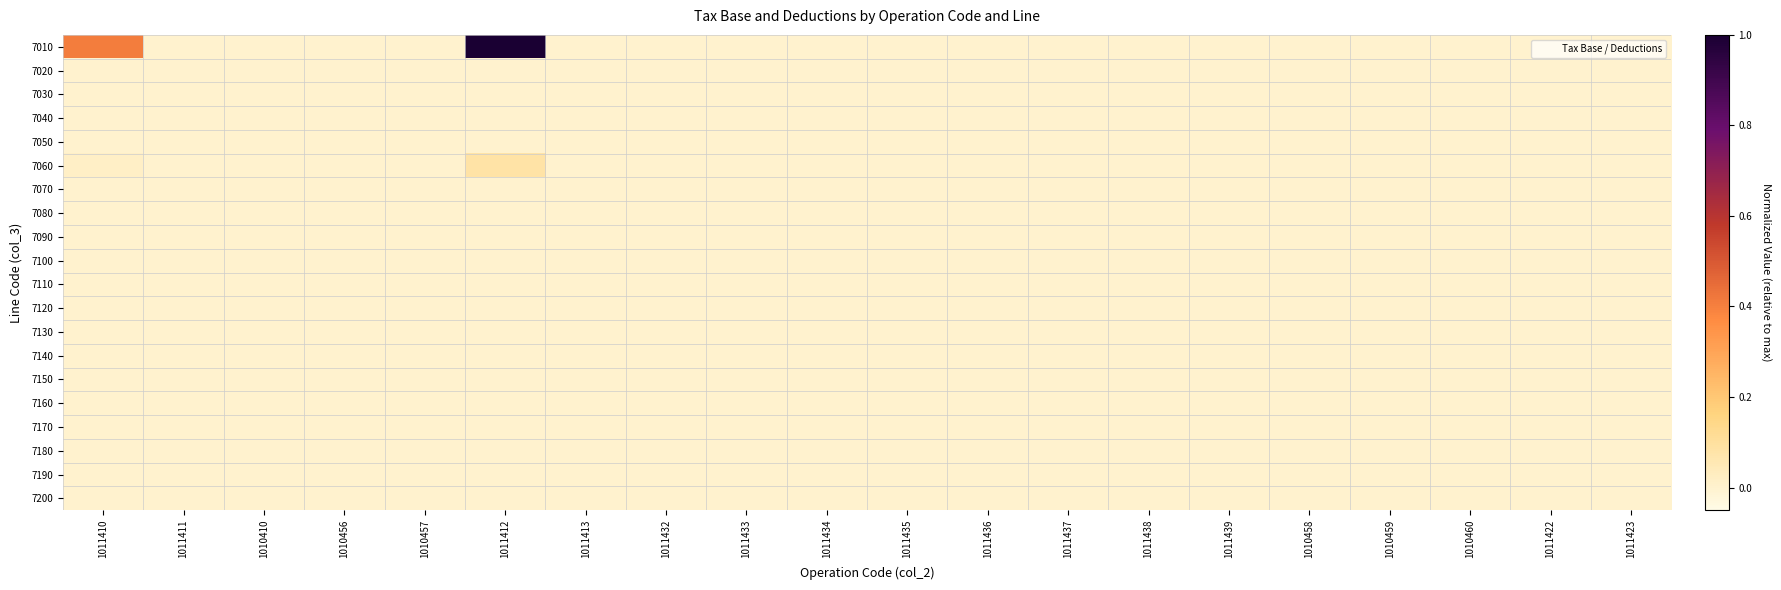

Reading left to right, extract all data points from this chart.

7010: 1011410=0.4	1011411=0.0	1010410=0.0	1010456=0.0	1010457=0.0	1011412=1.0	1011413=0.0	1011432=0.0	1011433=0.0	1011434=0.0	1011435=0.0	1011436=0.0	1011437=0.0	1011438=0.0	1011439=0.0	1010458=0.0	1010459=0.0	1010460=0.0	1011422=0.0	1011423=0.0
7020: 1011410=0.0	1011411=0.0	1010410=0.0	1010456=0.0	1010457=0.0	1011412=0.0	1011413=0.0	1011432=0.0	1011433=0.0	1011434=0.0	1011435=0.0	1011436=0.0	1011437=0.0	1011438=0.0	1011439=0.0	1010458=0.0	1010459=0.0	1010460=0.0	1011422=0.0	1011423=0.0
7030: 1011410=0.0	1011411=0.0	1010410=0.0	1010456=0.0	1010457=0.0	1011412=0.0	1011413=0.0	1011432=0.0	1011433=0.0	1011434=0.0	1011435=0.0	1011436=0.0	1011437=0.0	1011438=0.0	1011439=0.0	1010458=0.0	1010459=0.0	1010460=0.0	1011422=0.0	1011423=0.0
7040: 1011410=0.0	1011411=0.0	1010410=0.0	1010456=0.0	1010457=0.0	1011412=0.0	1011413=0.0	1011432=0.0	1011433=0.0	1011434=0.0	1011435=0.0	1011436=0.0	1011437=0.0	1011438=0.0	1011439=0.0	1010458=0.0	1010459=0.0	1010460=0.0	1011422=0.0	1011423=0.0
7050: 1011410=0.0	1011411=0.0	1010410=0.0	1010456=0.0	1010457=0.0	1011412=0.0	1011413=0.0	1011432=0.0	1011433=0.0	1011434=0.0	1011435=0.0	1011436=0.0	1011437=0.0	1011438=0.0	1011439=0.0	1010458=0.0	1010459=0.0	1010460=0.0	1011422=0.0	1011423=0.0
7060: 1011410=0.0	1011411=0.0	1010410=0.0	1010456=0.0	1010457=0.0	1011412=0.1	1011413=0.0	1011432=0.0	1011433=0.0	1011434=0.0	1011435=0.0	1011436=0.0	1011437=0.0	1011438=0.0	1011439=0.0	1010458=0.0	1010459=0.0	1010460=0.0	1011422=0.0	1011423=0.0
7070: 1011410=0.0	1011411=0.0	1010410=0.0	1010456=0.0	1010457=0.0	1011412=0.0	1011413=0.0	1011432=0.0	1011433=0.0	1011434=0.0	1011435=0.0	1011436=0.0	1011437=0.0	1011438=0.0	1011439=0.0	1010458=0.0	1010459=0.0	1010460=0.0	1011422=0.0	1011423=0.0
7080: 1011410=0.0	1011411=0.0	1010410=0.0	1010456=0.0	1010457=0.0	1011412=0.0	1011413=0.0	1011432=0.0	1011433=0.0	1011434=0.0	1011435=0.0	1011436=0.0	1011437=0.0	1011438=0.0	1011439=0.0	1010458=0.0	1010459=0.0	1010460=0.0	1011422=0.0	1011423=0.0
7090: 1011410=0.0	1011411=0.0	1010410=0.0	1010456=0.0	1010457=0.0	1011412=0.0	1011413=0.0	1011432=0.0	1011433=0.0	1011434=0.0	1011435=0.0	1011436=0.0	1011437=0.0	1011438=0.0	1011439=0.0	1010458=0.0	1010459=0.0	1010460=0.0	1011422=0.0	1011423=0.0
7100: 1011410=0.0	1011411=0.0	1010410=0.0	1010456=0.0	1010457=0.0	1011412=0.0	1011413=0.0	1011432=0.0	1011433=0.0	1011434=0.0	1011435=0.0	1011436=0.0	1011437=0.0	1011438=0.0	1011439=0.0	1010458=0.0	1010459=0.0	1010460=0.0	1011422=0.0	1011423=0.0
7110: 1011410=0.0	1011411=0.0	1010410=0.0	1010456=0.0	1010457=0.0	1011412=0.0	1011413=0.0	1011432=0.0	1011433=0.0	1011434=0.0	1011435=0.0	1011436=0.0	1011437=0.0	1011438=0.0	1011439=0.0	1010458=0.0	1010459=0.0	1010460=0.0	1011422=0.0	1011423=0.0
7120: 1011410=0.0	1011411=0.0	1010410=0.0	1010456=0.0	1010457=0.0	1011412=0.0	1011413=0.0	1011432=0.0	1011433=0.0	1011434=0.0	1011435=0.0	1011436=0.0	1011437=0.0	1011438=0.0	1011439=0.0	1010458=0.0	1010459=0.0	1010460=0.0	1011422=0.0	1011423=0.0
7130: 1011410=0.0	1011411=0.0	1010410=0.0	1010456=0.0	1010457=0.0	1011412=0.0	1011413=0.0	1011432=0.0	1011433=0.0	1011434=0.0	1011435=0.0	1011436=0.0	1011437=0.0	1011438=0.0	1011439=0.0	1010458=0.0	1010459=0.0	1010460=0.0	1011422=0.0	1011423=0.0
7140: 1011410=0.0	1011411=0.0	1010410=0.0	1010456=0.0	1010457=0.0	1011412=0.0	1011413=0.0	1011432=0.0	1011433=0.0	1011434=0.0	1011435=0.0	1011436=0.0	1011437=0.0	1011438=0.0	1011439=0.0	1010458=0.0	1010459=0.0	1010460=0.0	1011422=0.0	1011423=0.0
7150: 1011410=0.0	1011411=0.0	1010410=0.0	1010456=0.0	1010457=0.0	1011412=0.0	1011413=0.0	1011432=0.0	1011433=0.0	1011434=0.0	1011435=0.0	1011436=0.0	1011437=0.0	1011438=0.0	1011439=0.0	1010458=0.0	1010459=0.0	1010460=0.0	1011422=0.0	1011423=0.0
7160: 1011410=0.0	1011411=0.0	1010410=0.0	1010456=0.0	1010457=0.0	1011412=0.0	1011413=0.0	1011432=0.0	1011433=0.0	1011434=0.0	1011435=0.0	1011436=0.0	1011437=0.0	1011438=0.0	1011439=0.0	1010458=0.0	1010459=0.0	1010460=0.0	1011422=0.0	1011423=0.0
7170: 1011410=0.0	1011411=0.0	1010410=0.0	1010456=0.0	1010457=0.0	1011412=0.0	1011413=0.0	1011432=0.0	1011433=0.0	1011434=0.0	1011435=0.0	1011436=0.0	1011437=0.0	1011438=0.0	1011439=0.0	1010458=0.0	1010459=0.0	1010460=0.0	1011422=0.0	1011423=0.0
7180: 1011410=0.0	1011411=0.0	1010410=0.0	1010456=0.0	1010457=0.0	1011412=0.0	1011413=0.0	1011432=0.0	1011433=0.0	1011434=0.0	1011435=0.0	1011436=0.0	1011437=0.0	1011438=0.0	1011439=0.0	1010458=0.0	1010459=0.0	1010460=0.0	1011422=0.0	1011423=0.0
7190: 1011410=0.0	1011411=0.0	1010410=0.0	1010456=0.0	1010457=0.0	1011412=0.0	1011413=0.0	1011432=0.0	1011433=0.0	1011434=0.0	1011435=0.0	1011436=0.0	1011437=0.0	1011438=0.0	1011439=0.0	1010458=0.0	1010459=0.0	1010460=0.0	1011422=0.0	1011423=0.0
7200: 1011410=0.0	1011411=0.0	1010410=0.0	1010456=0.0	1010457=0.0	1011412=0.0	1011413=0.0	1011432=0.0	1011433=0.0	1011434=0.0	1011435=0.0	1011436=0.0	1011437=0.0	1011438=0.0	1011439=0.0	1010458=0.0	1010459=0.0	1010460=0.0	1011422=0.0	1011423=0.0